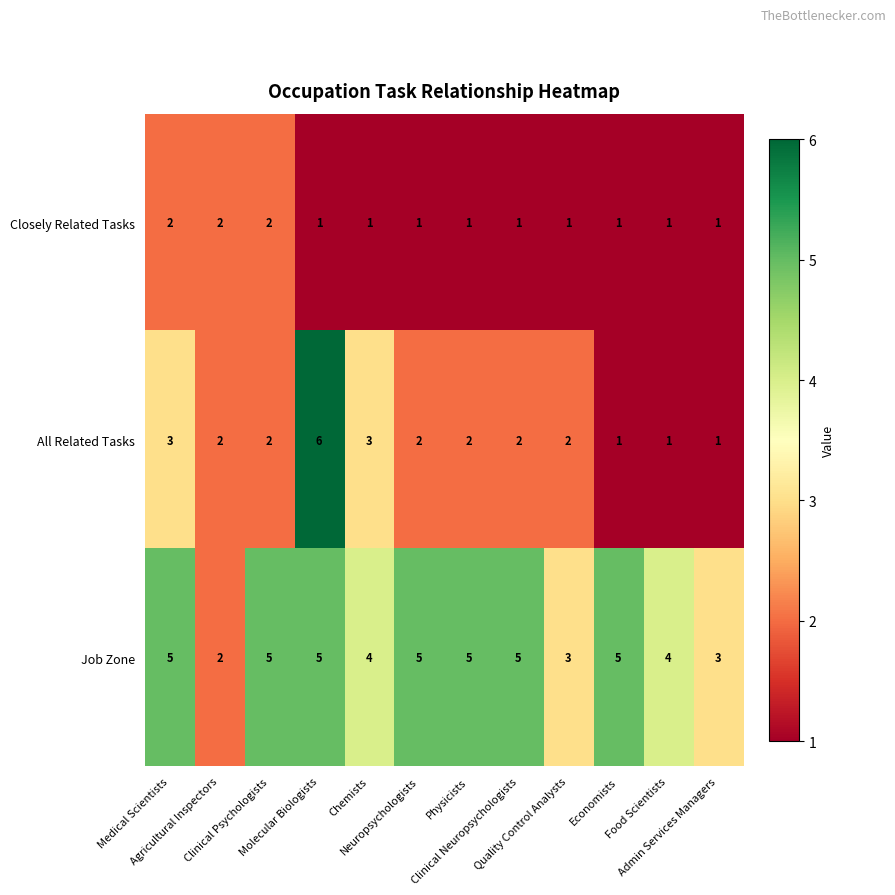

What is the maximum value for Job Zone?

5